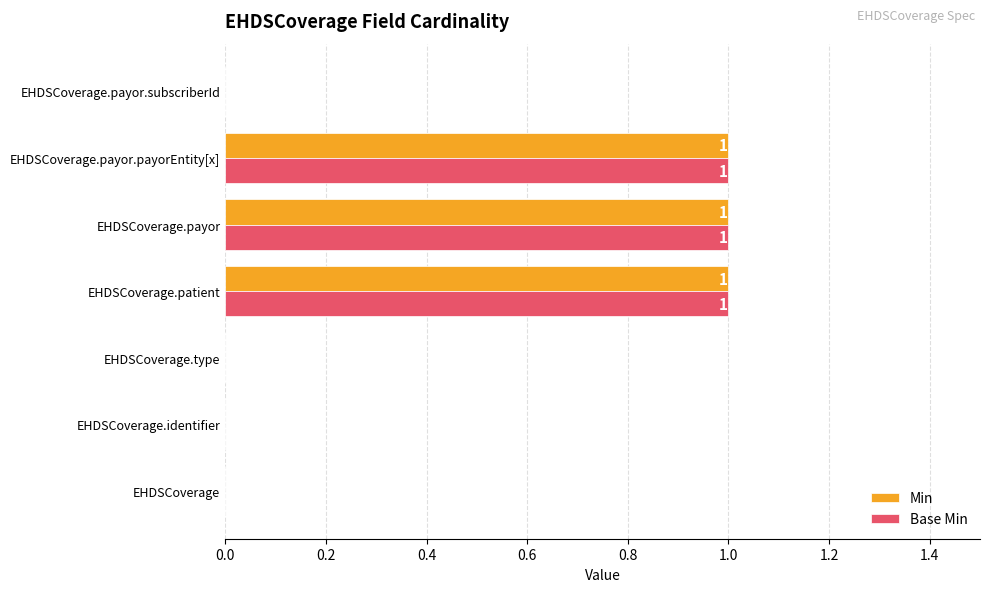

What is the sum of all Min values?

3